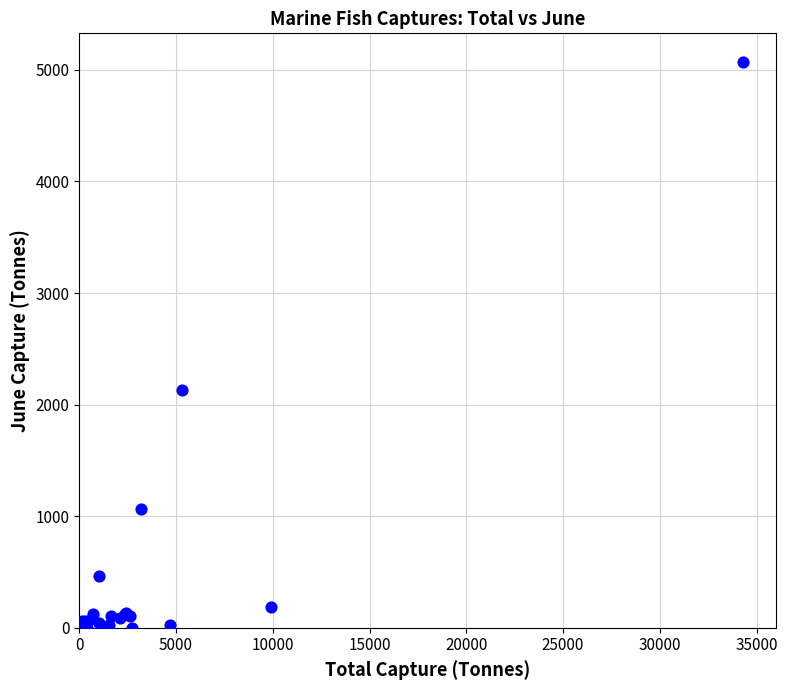

What Y value in the scatter plot is closest to 2537?

2132.6